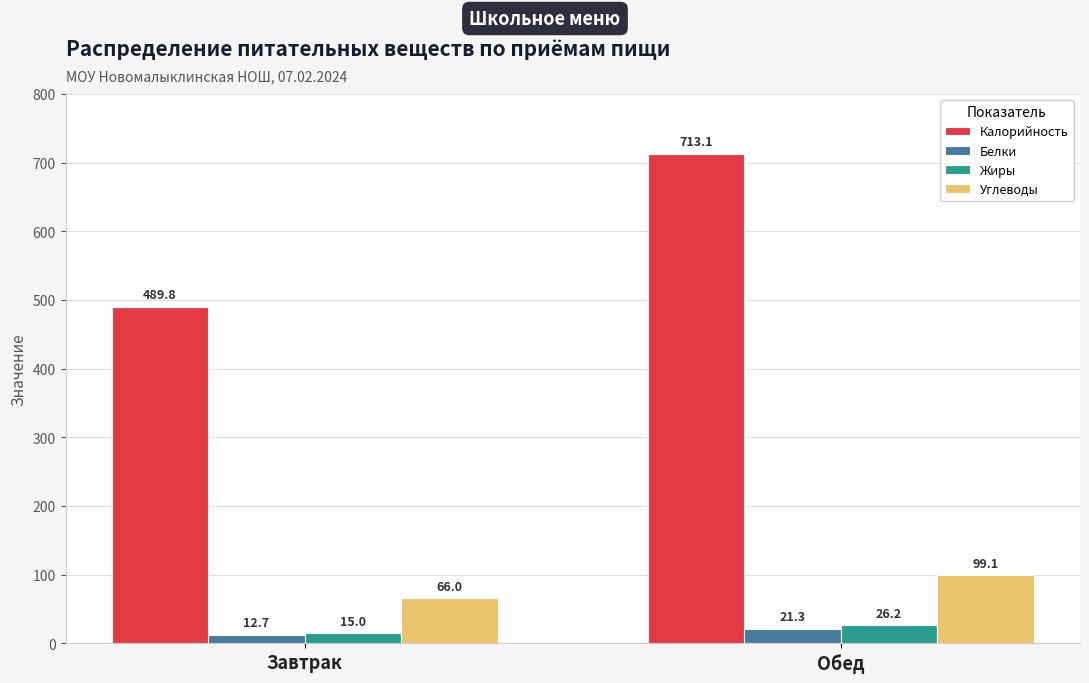

True or false: Углеводы has a value of 14.9 at Завтрак.

False